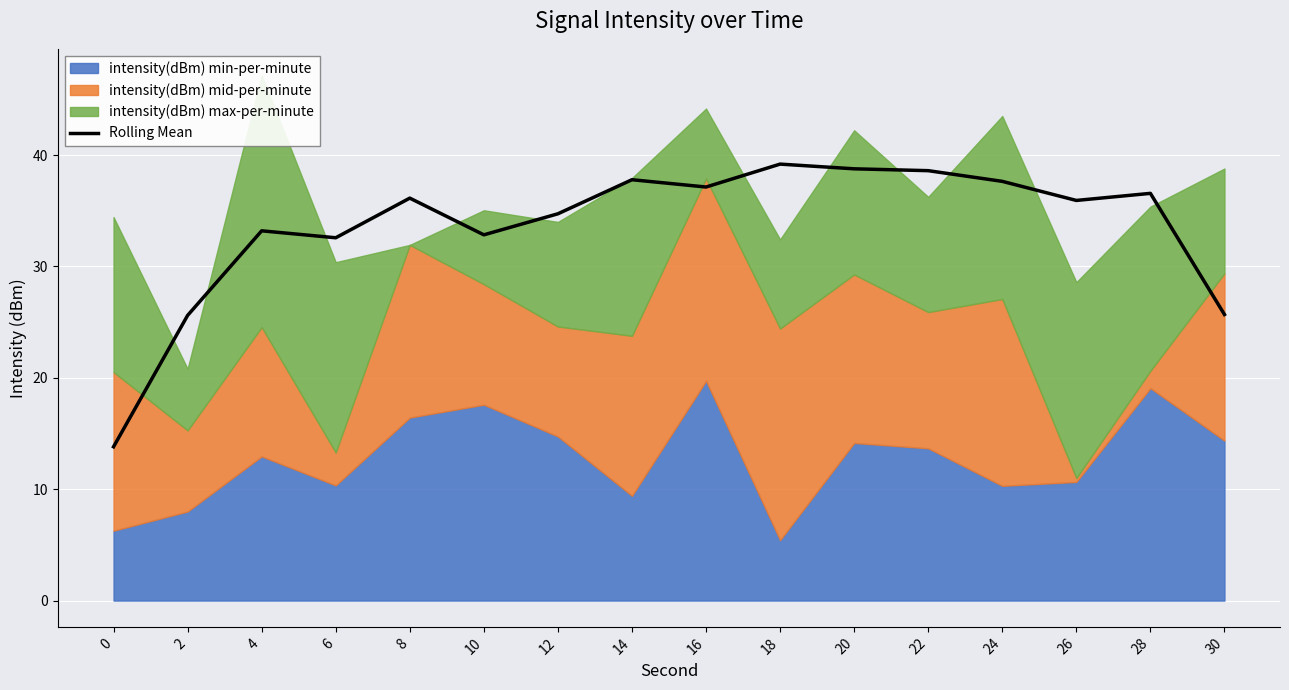

Where is the first local minimum?

6